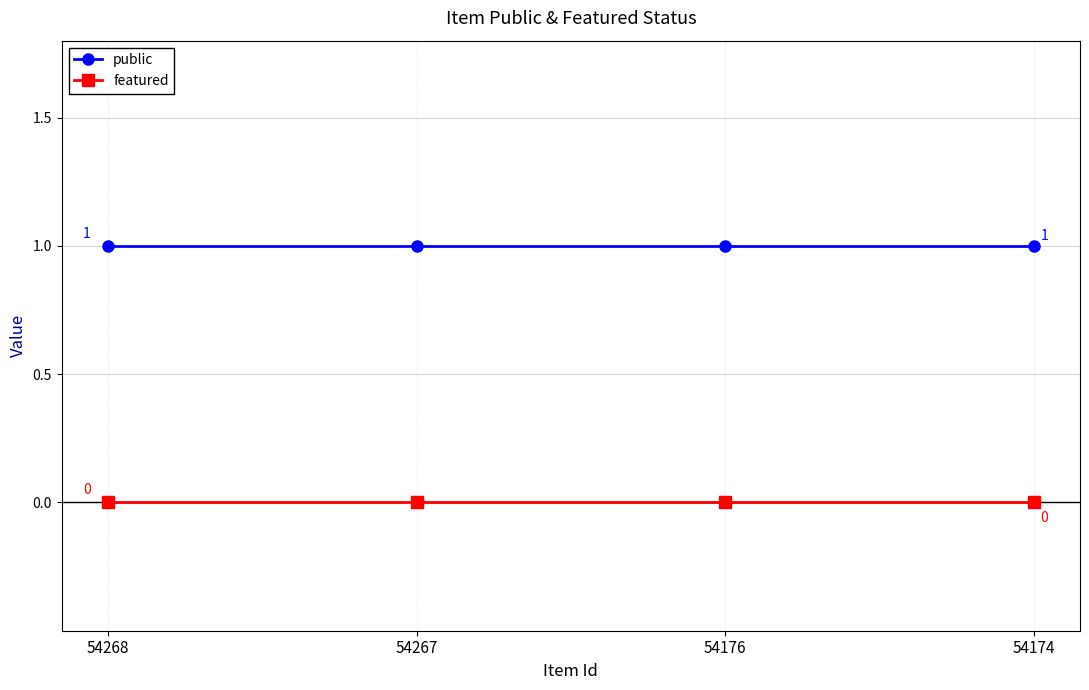

The public series shows 1 at 54267. True or false?

True